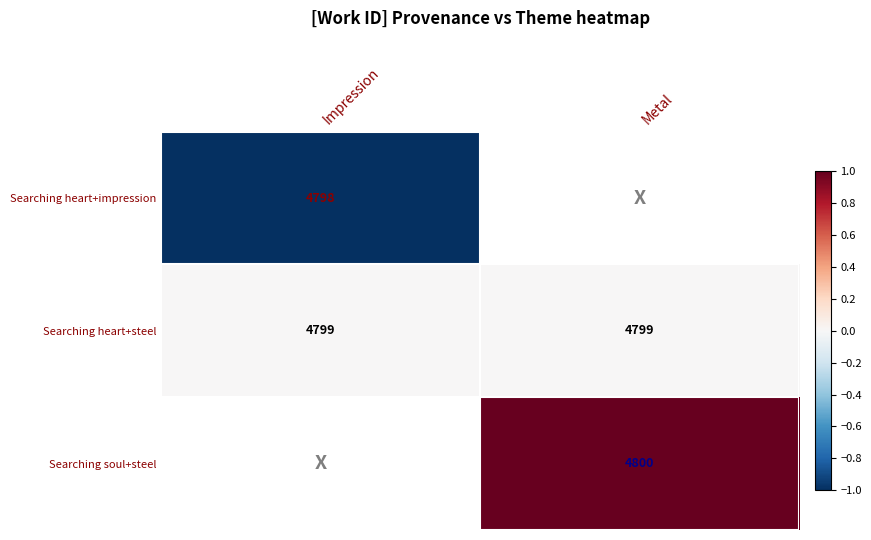

What is the sum of all Searching heart+steel values?

9598